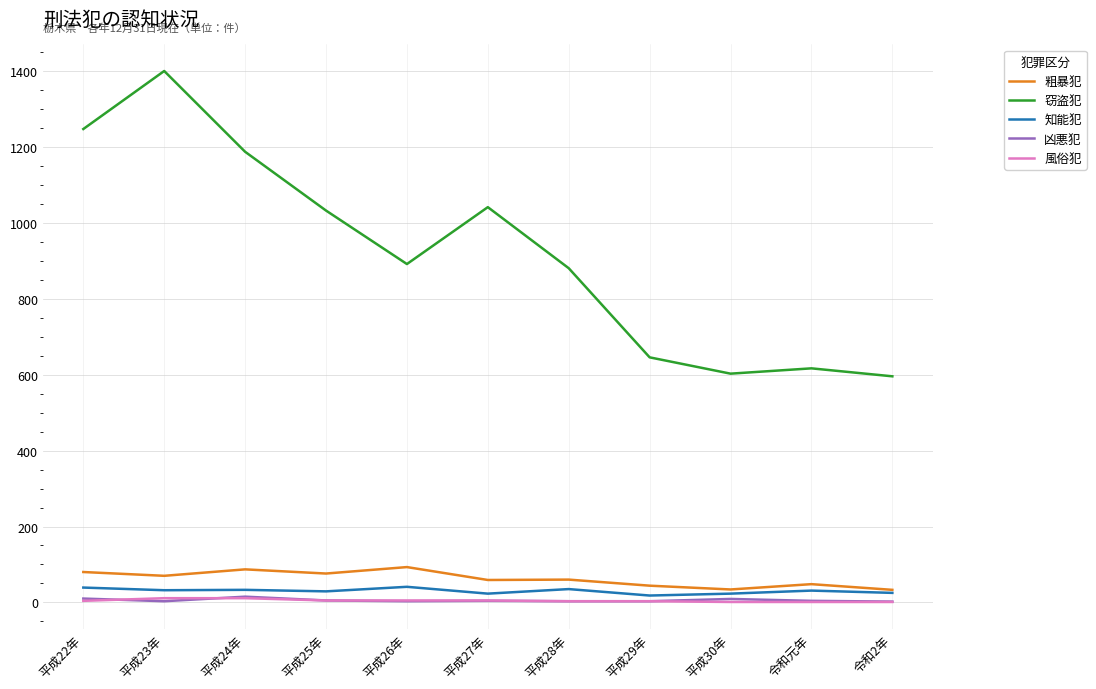

The value of 粗暴犯 at 令和2年 is 33. True or false?

True